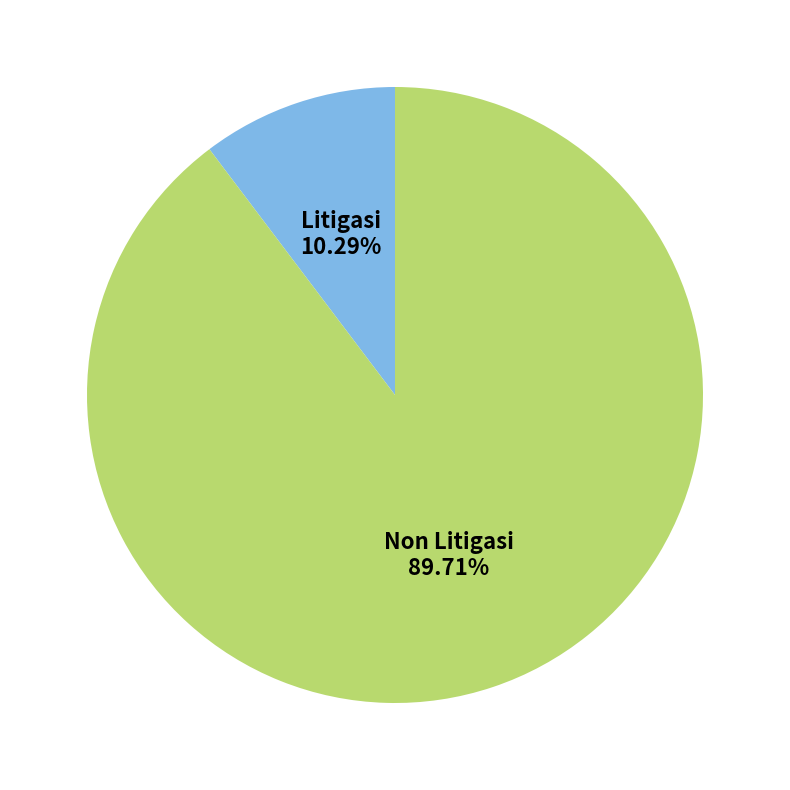

What is the total percentage of Non Litigasi and Litigasi?

100.0%